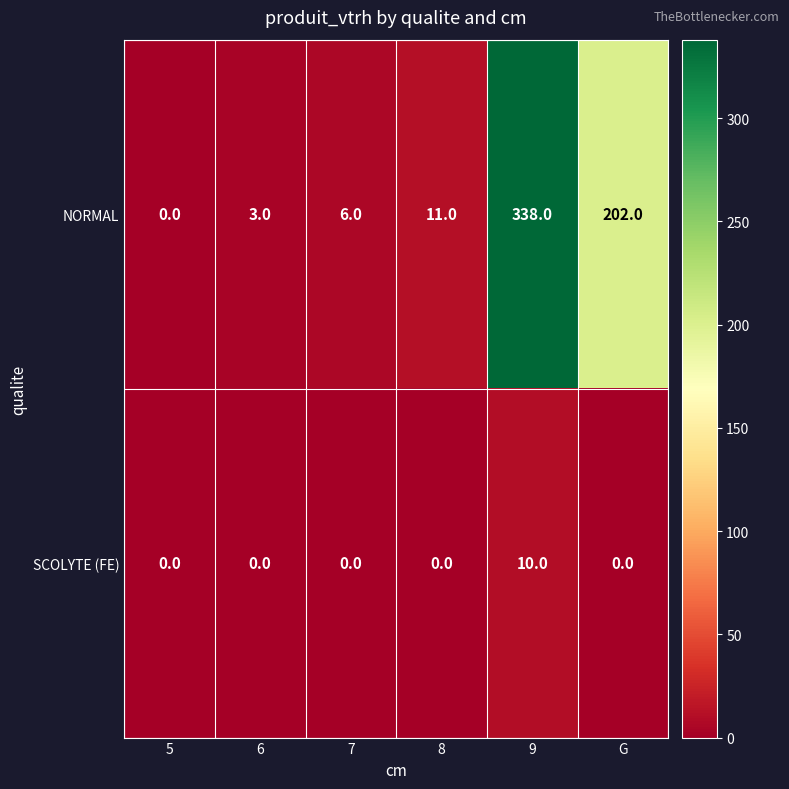

The NORMAL series shows 202 at G. True or false?

True